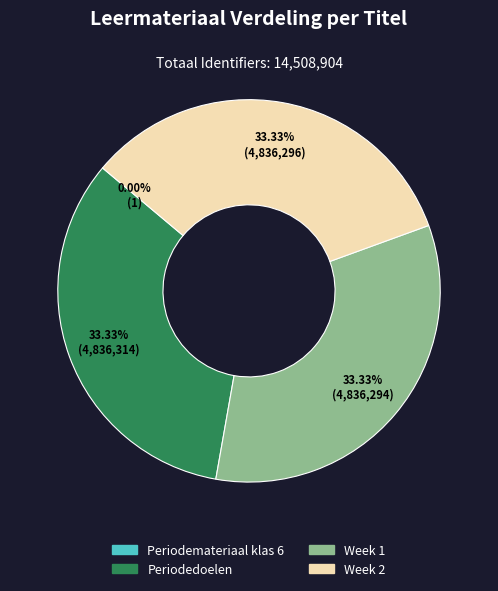

Is Periodedoelen the majority of the pie?

No